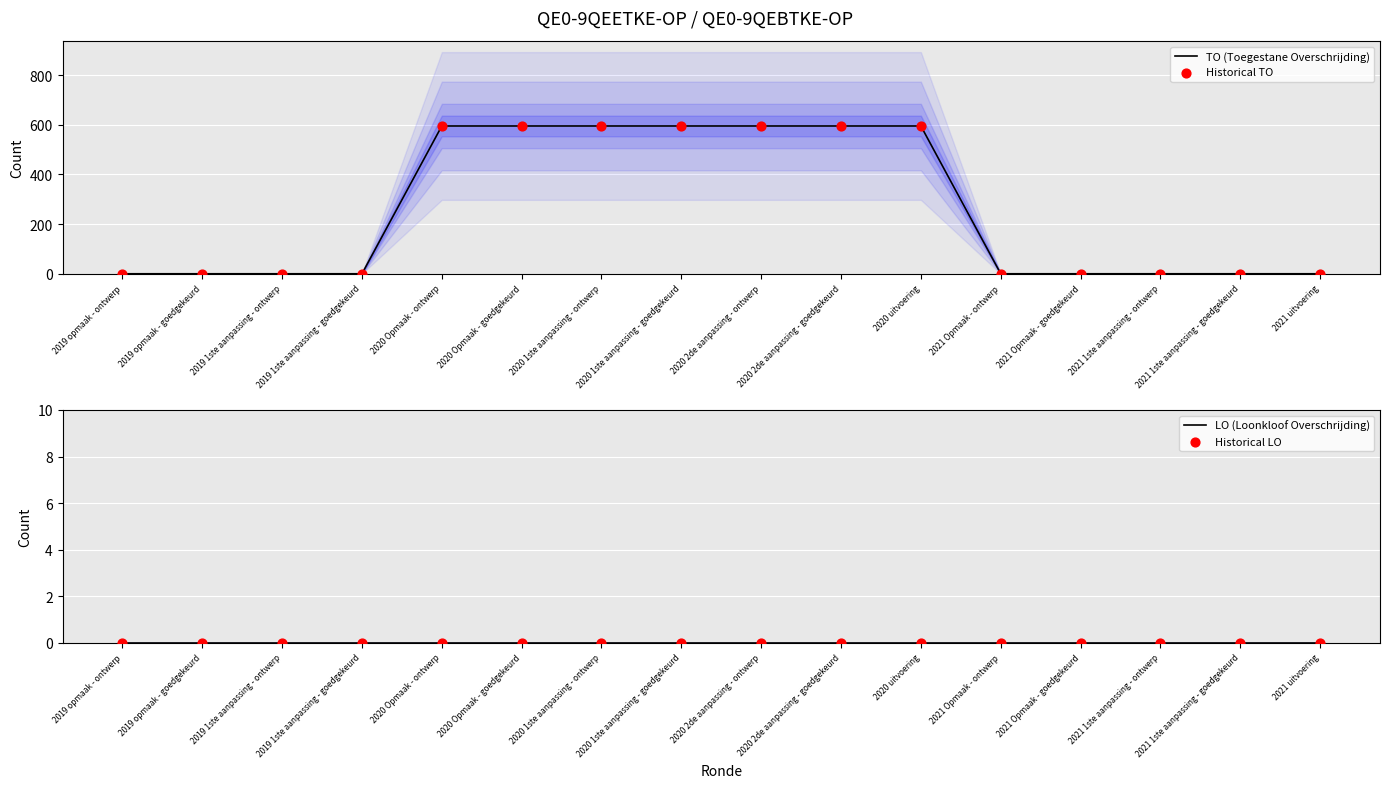

Which series contains the lowest Y value?

TO (Toegestane Overschrijding)